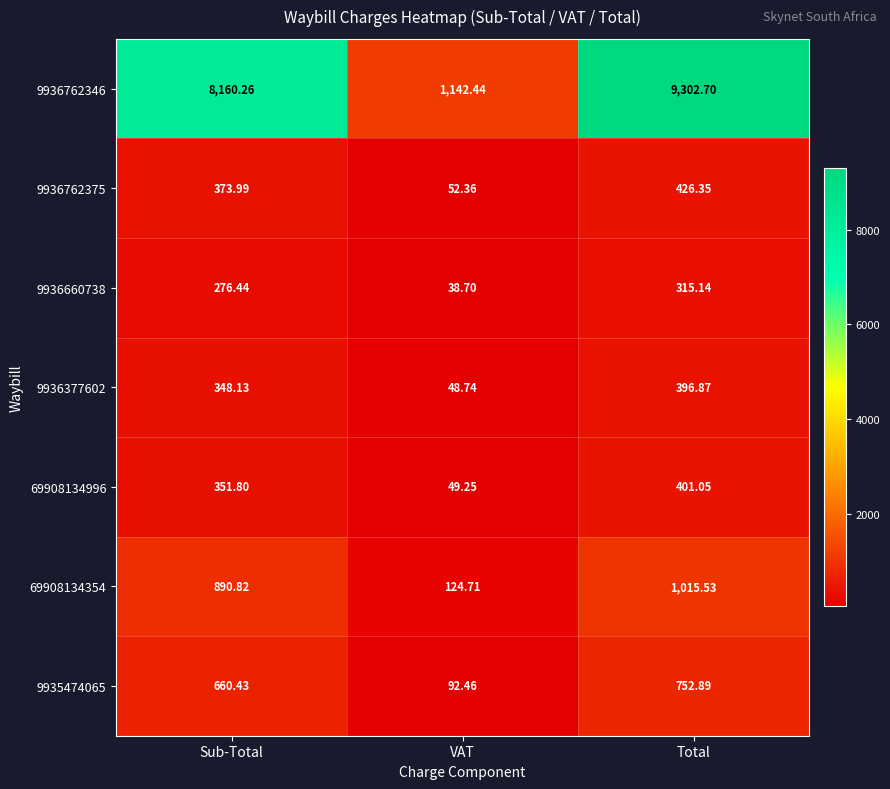

Where is 69908134996 nearest to the value 225?

Sub-Total